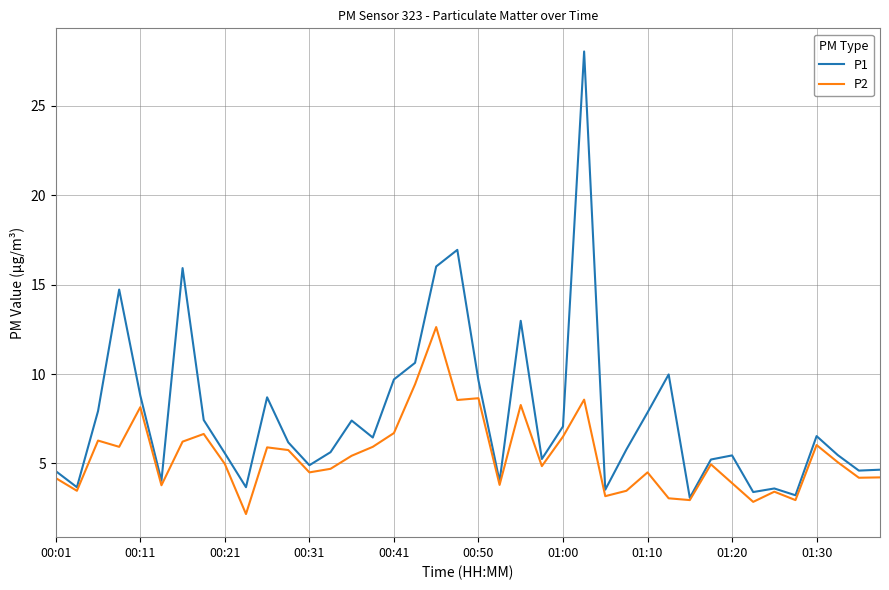

Rank the series by their maximum value, from highest to lowest.

P1, P2